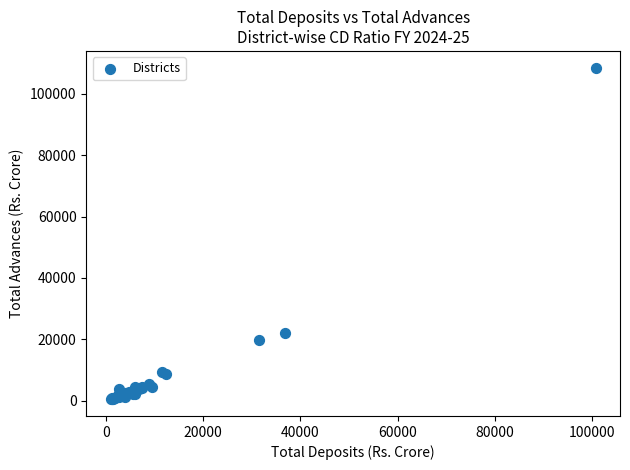

What Y value in the scatter plot is closest to 54484?

21965.7